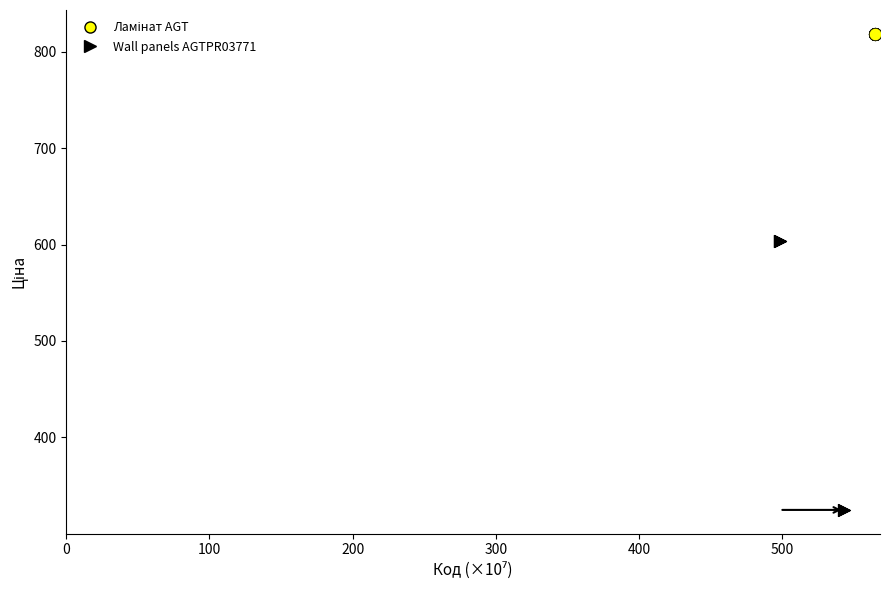

Which series reaches the minimum Y coordinate?

Wall panels AGTPR03771